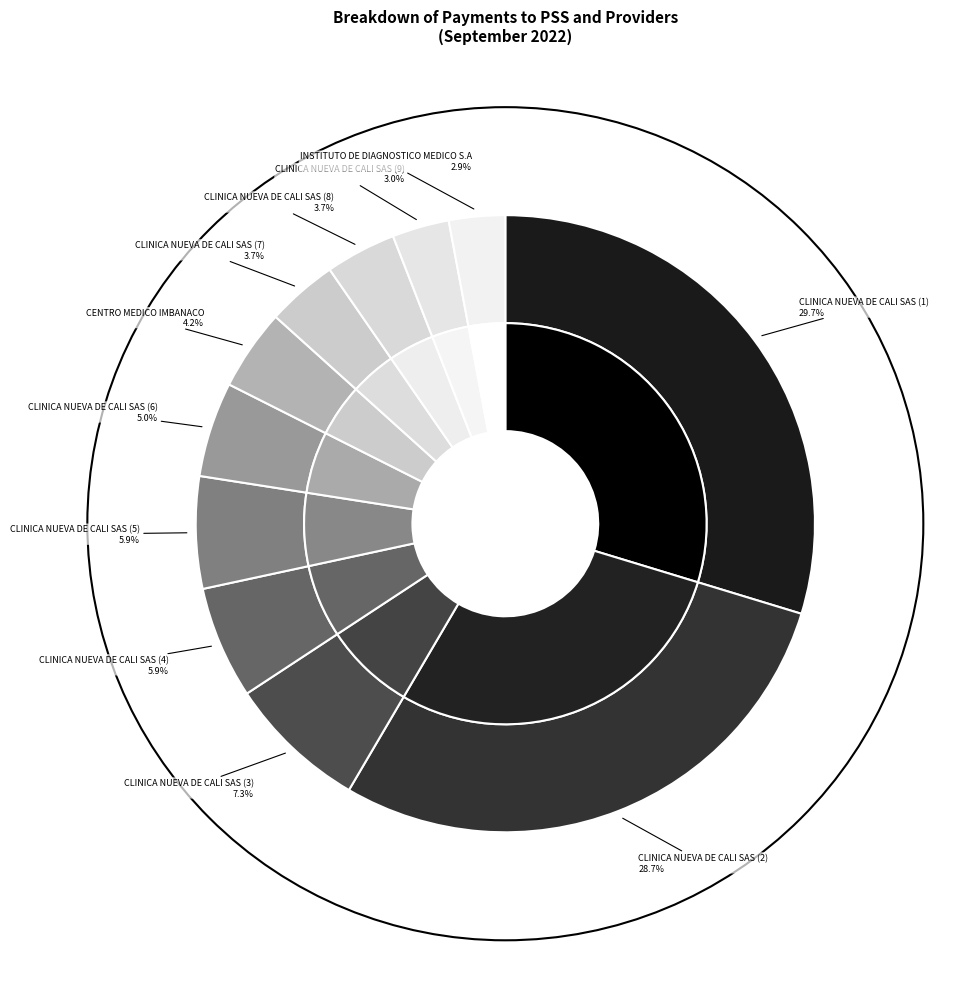

How many slices are in this pie chart?

11